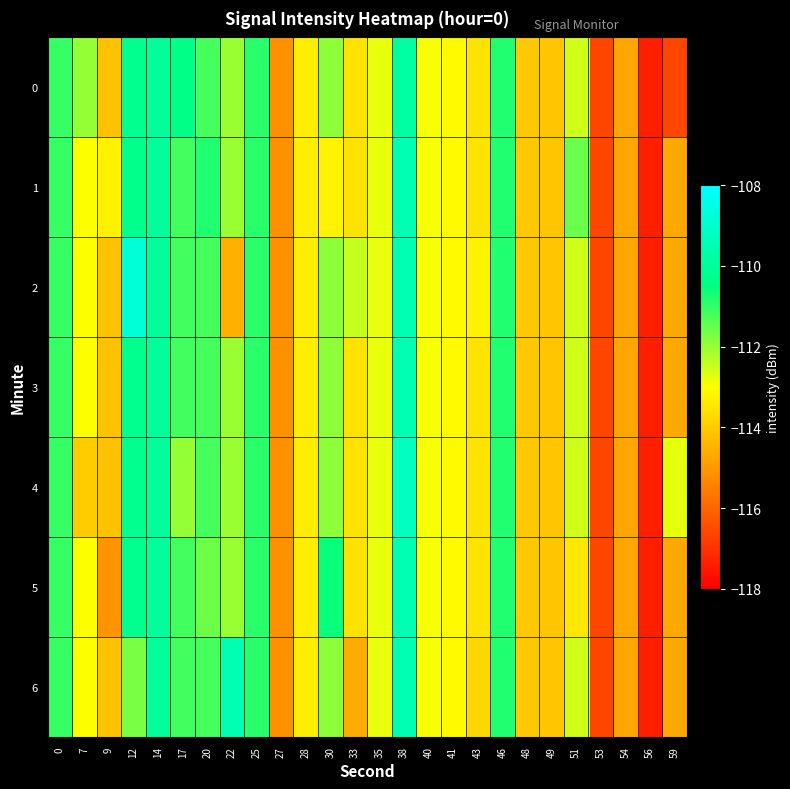

What is the difference between the highest and lowest values at 43?

0.6